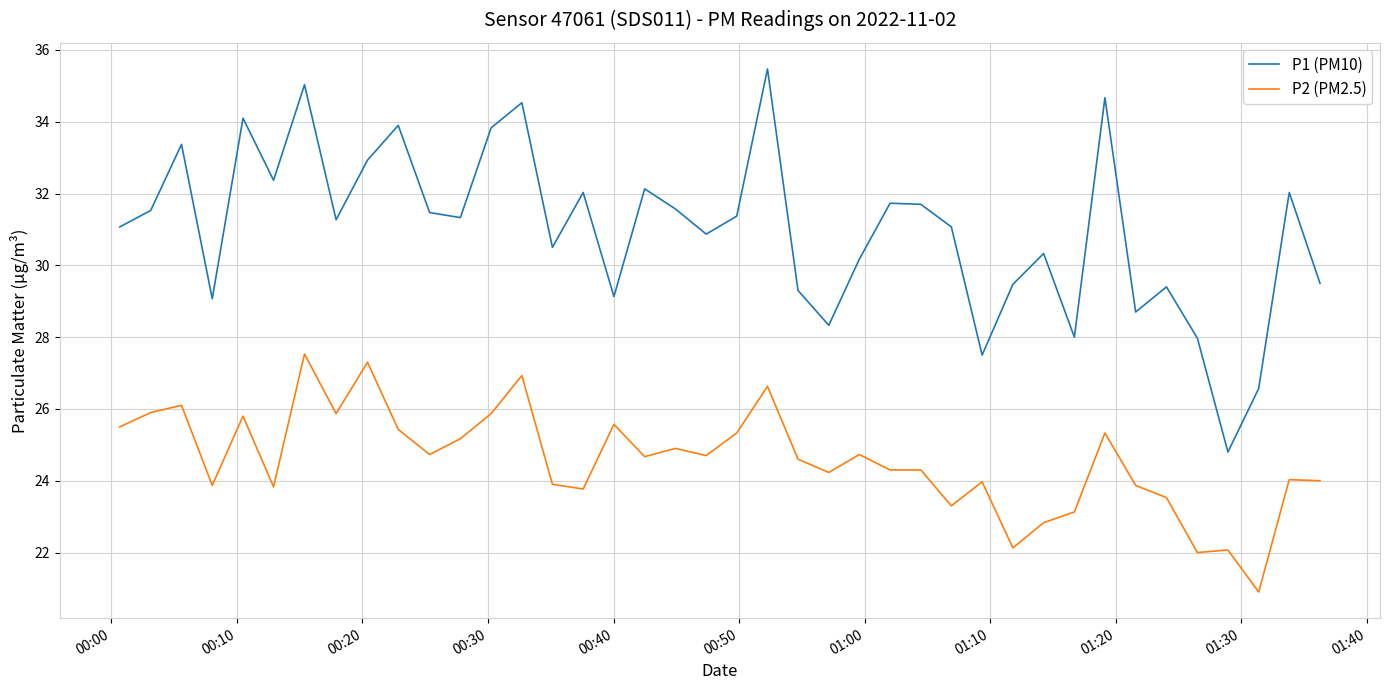

Which series has the largest range (max minus min)?

P1 (PM10)